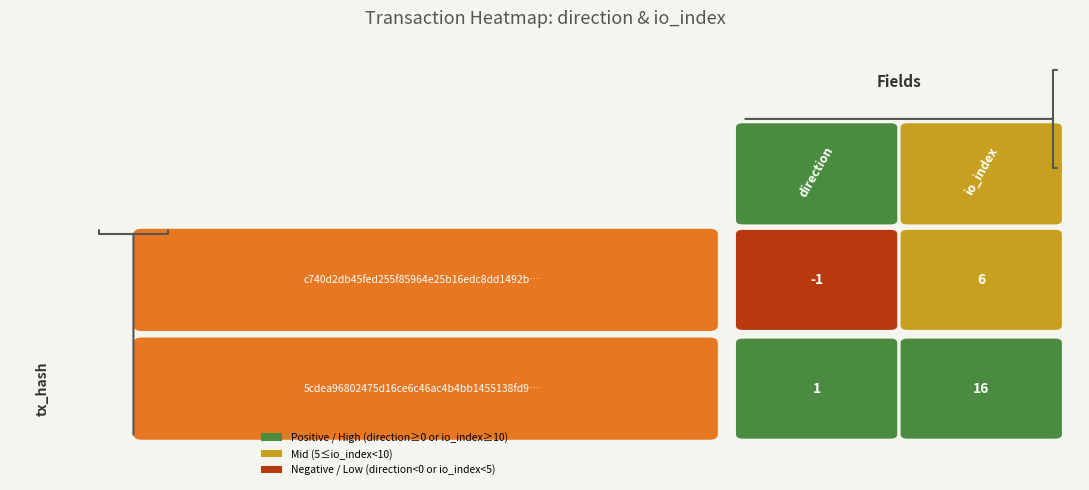

Count the number of categories in the chart.

2